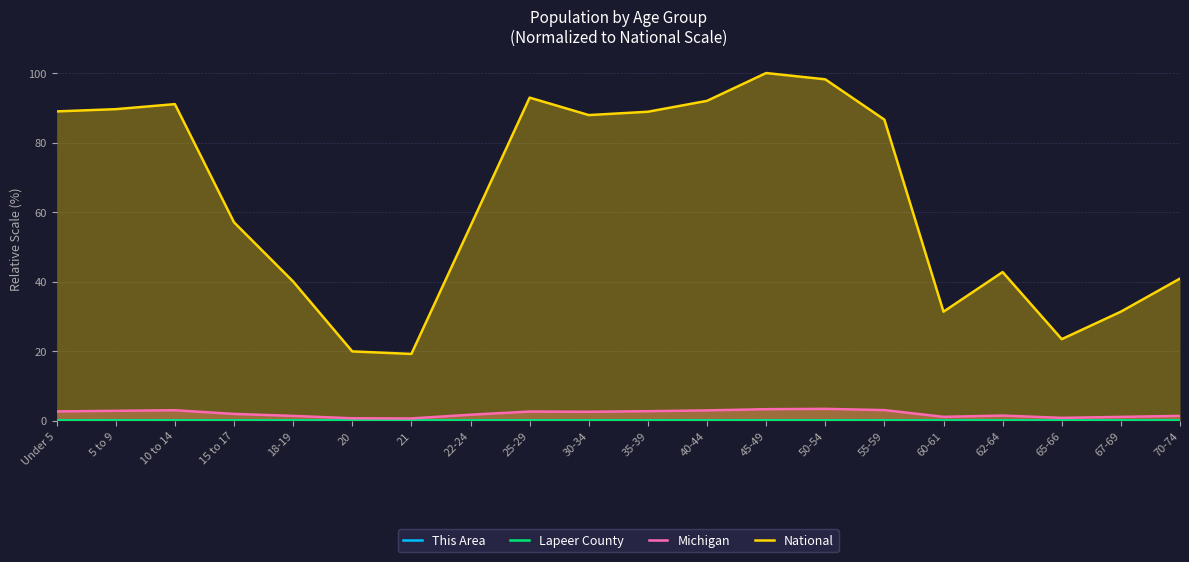

Is it true that Michigan equals 2.6 at 25-29?

True